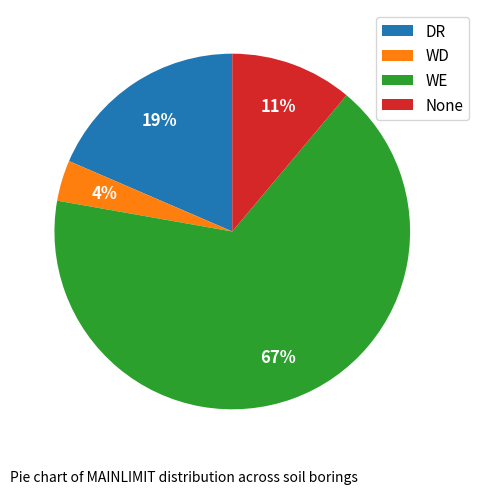

Rank the categories by value from lowest to highest.

WD, None, DR, WE